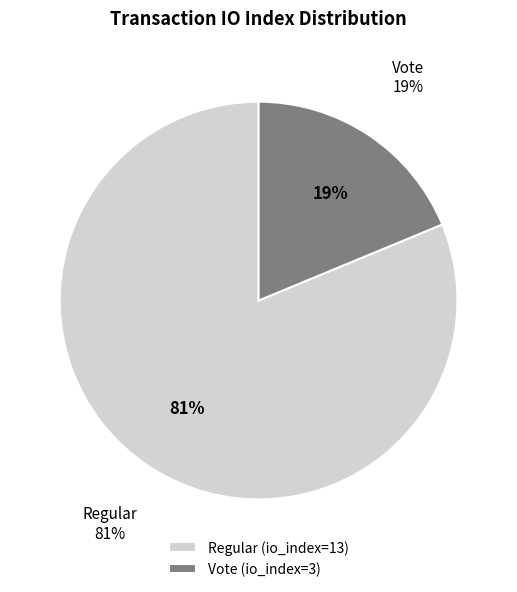

What portion of the pie excludes Vote (io_index=3)?

81.2%